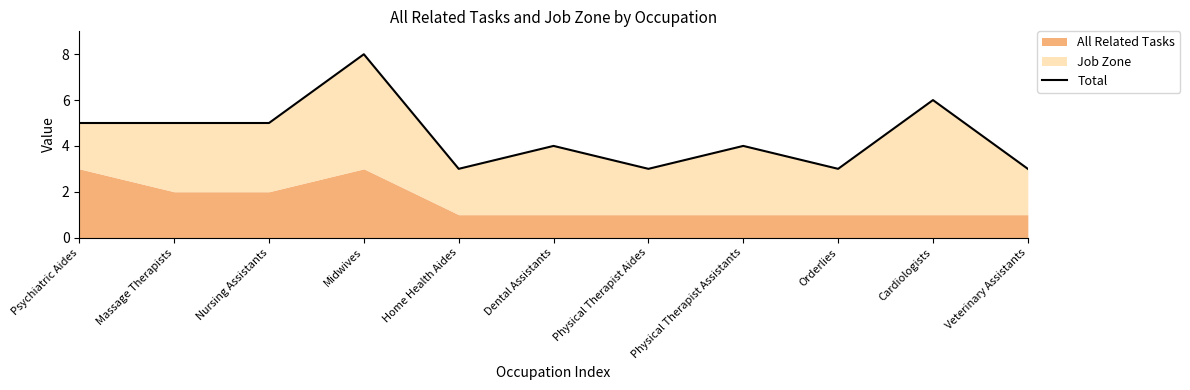

List the labels in order of value, smallest first.

Home Health Aides, Physical Therapist Aides, Orderlies, Veterinary Assistants, Dental Assistants, Physical Therapist Assistants, Psychiatric Aides, Massage Therapists, Nursing Assistants, Cardiologists, Midwives